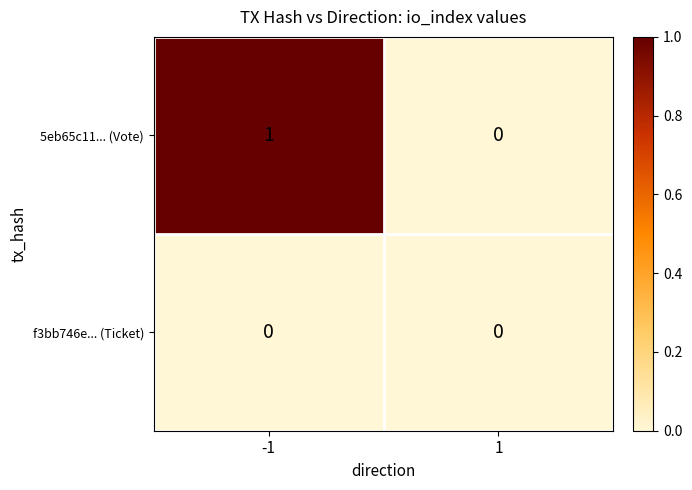

Which series has the largest total across all categories?

5eb65c11... (Vote)